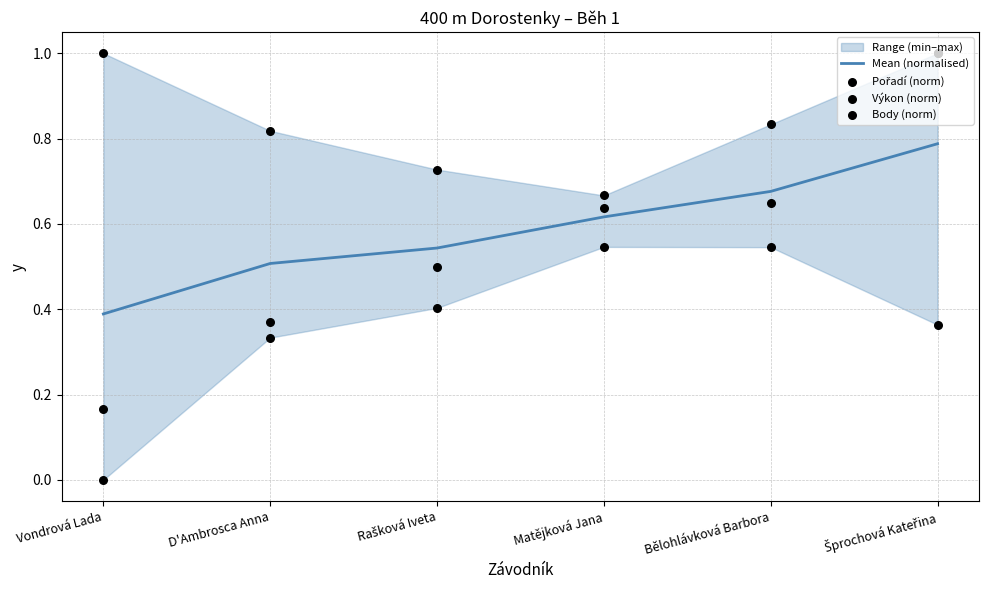

What is the total value across all series at Bělohlávková Barbora?

2.7